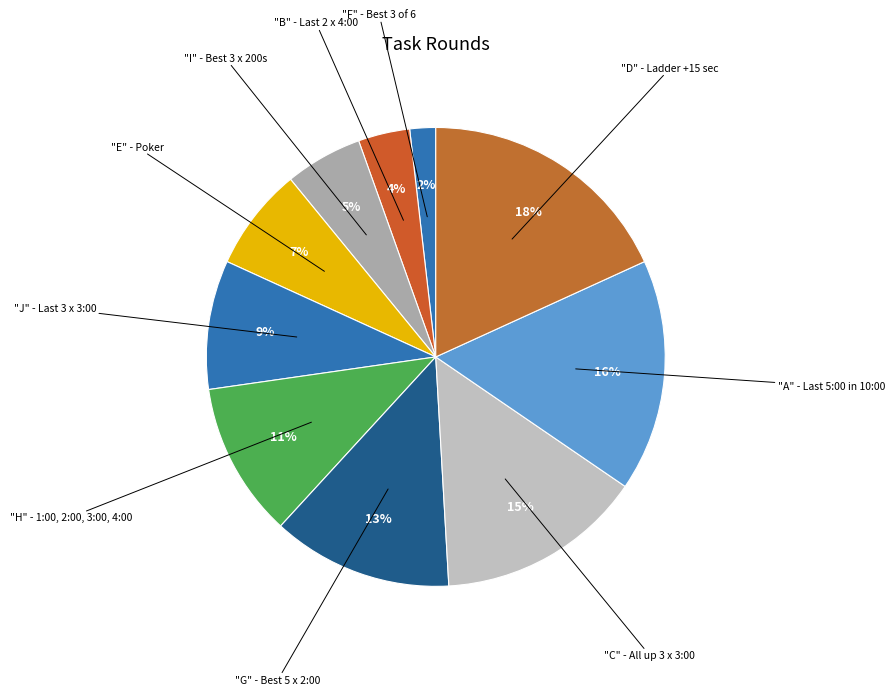

What is the smallest slice in the pie chart?

"F" - Best 3 of 6